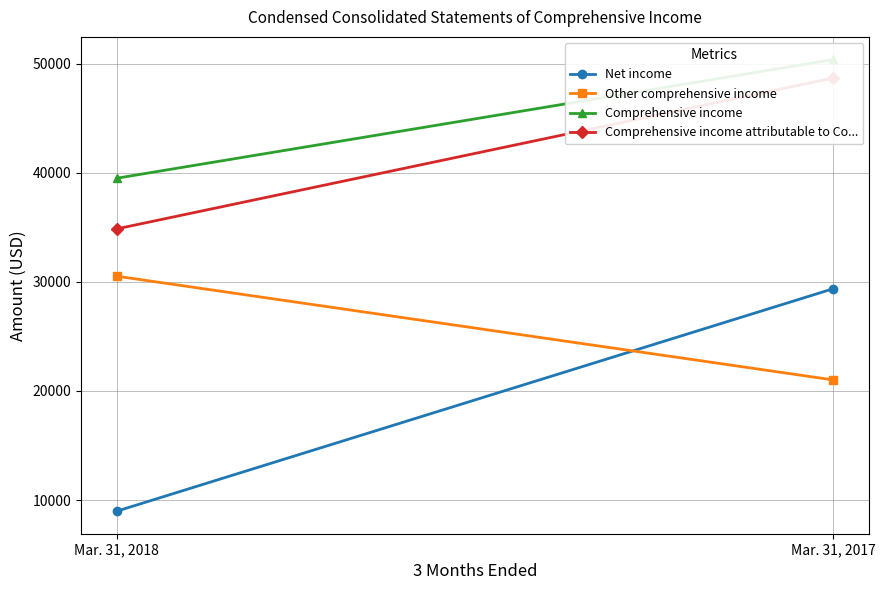

What is the value of the Net income point at the 1st from the left?

8983